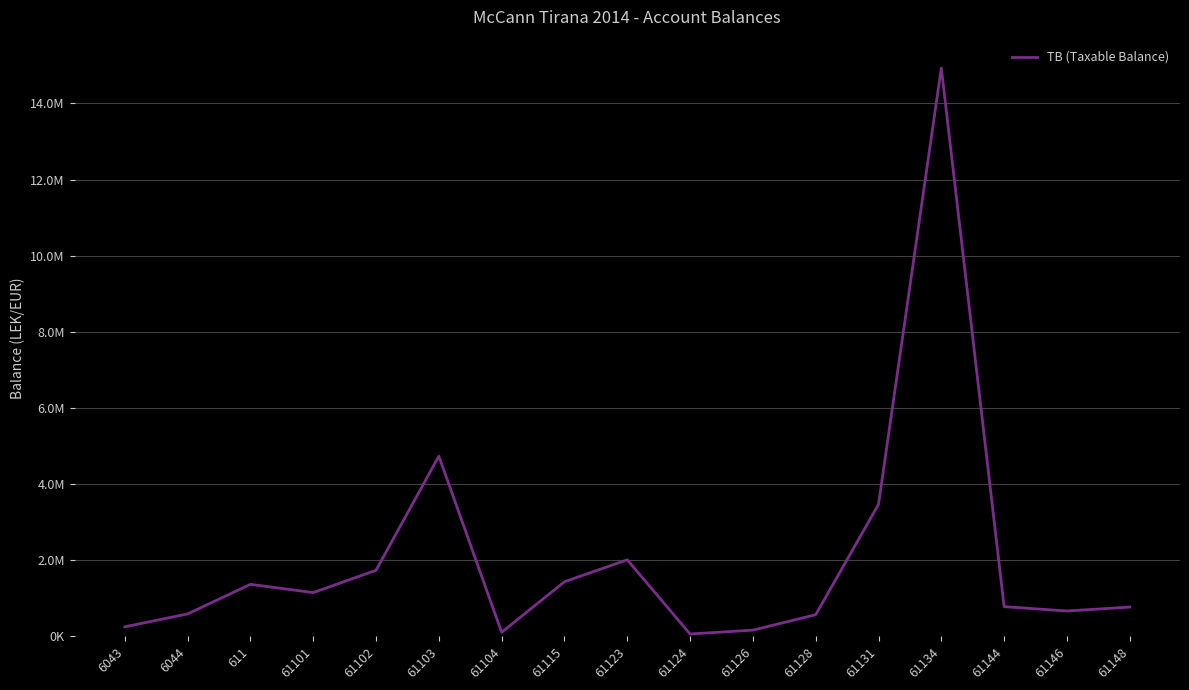

What is the sum of all values?

34778261.4